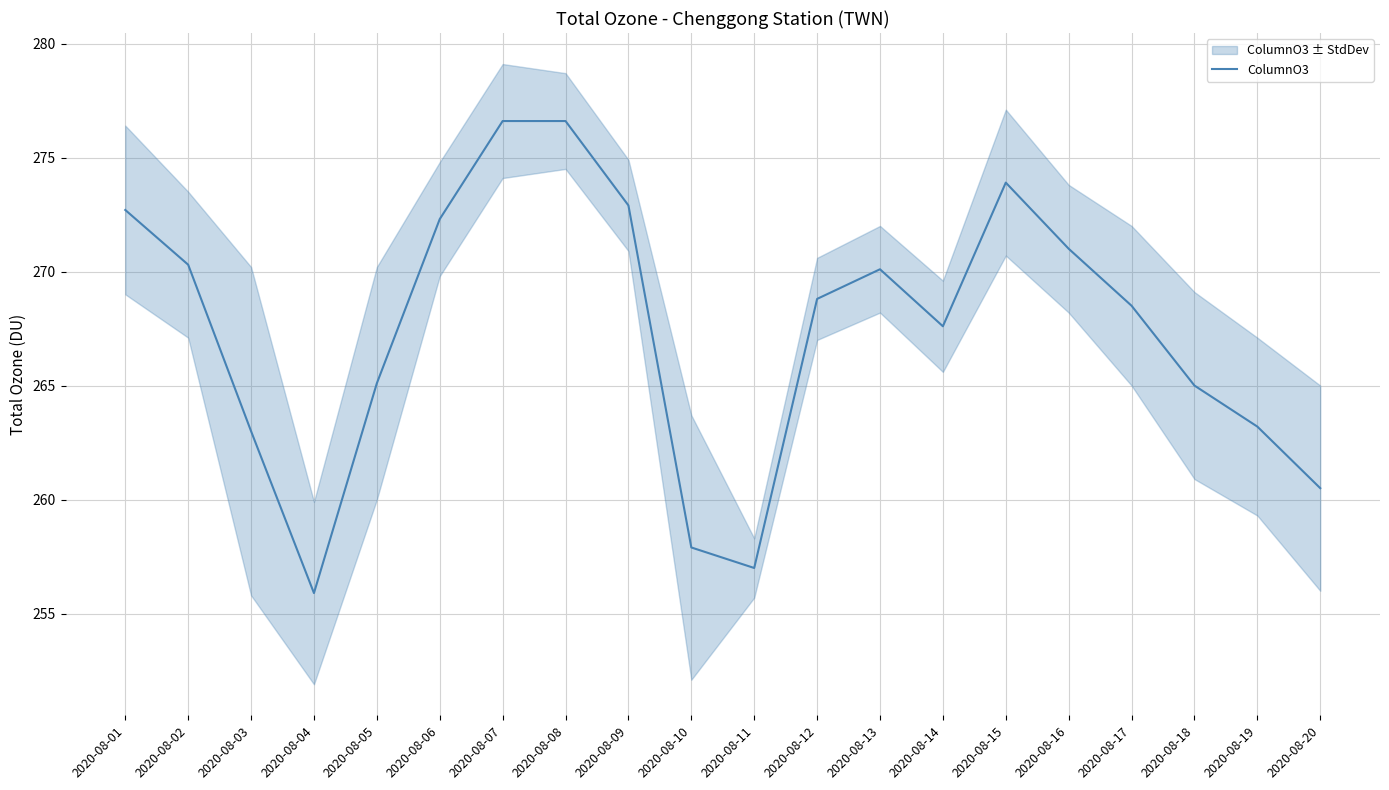

What is the ratio of the value at 2020-08-18 to the value at 2020-08-11?

1.0